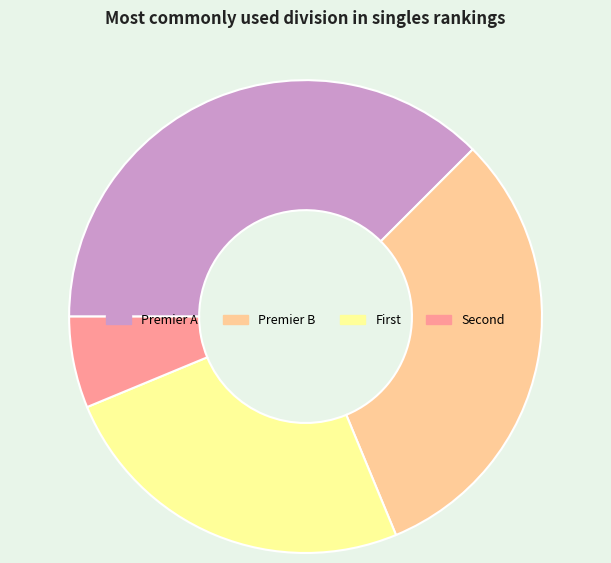

How many slices are in this pie chart?

4